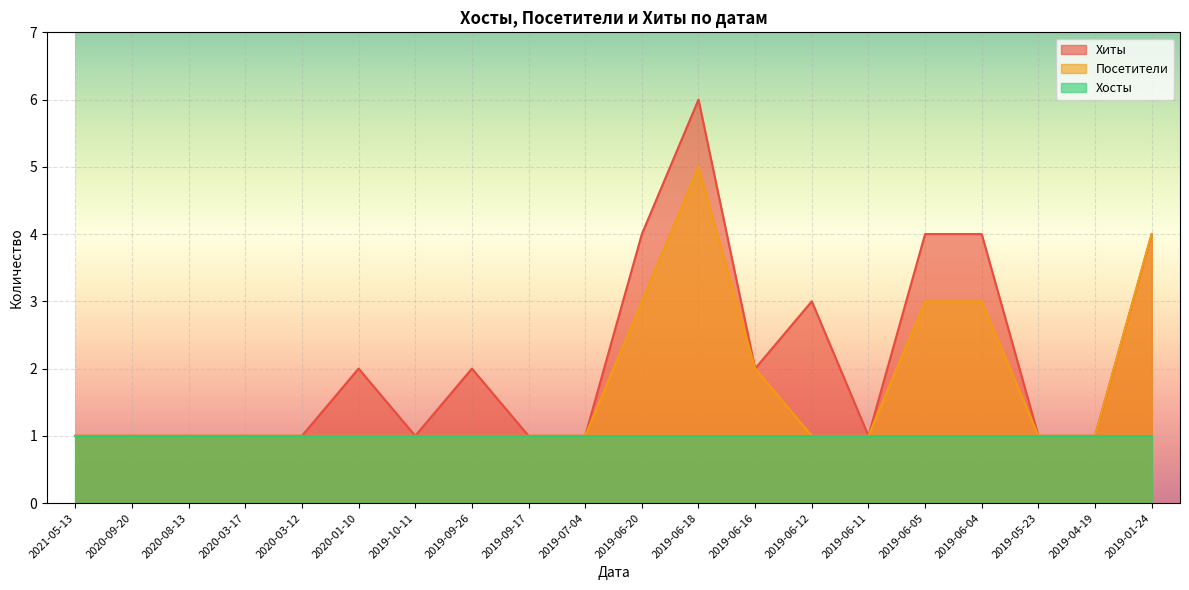

Count the number of categories in the chart.

20